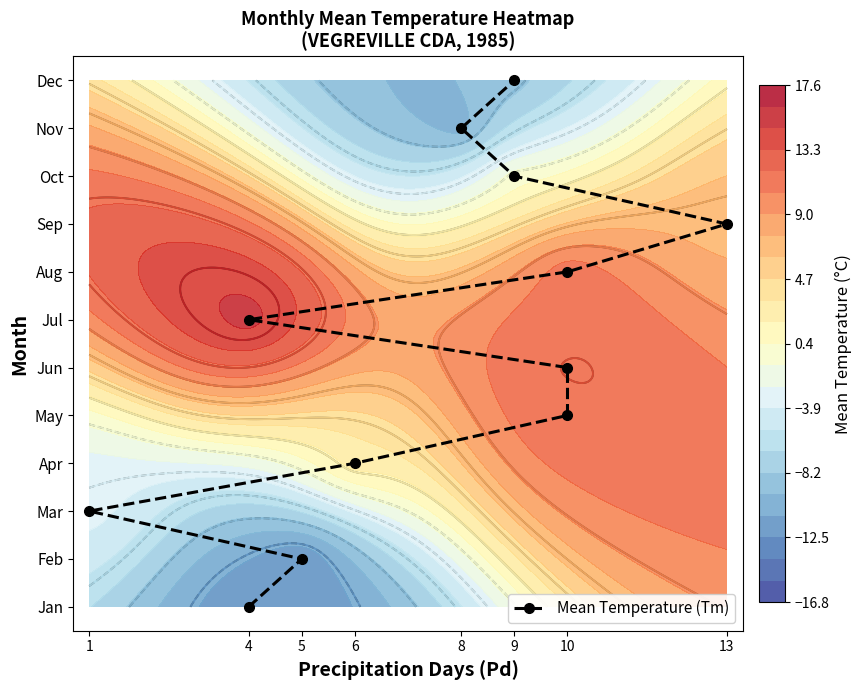

What is the smallest value displayed?

1